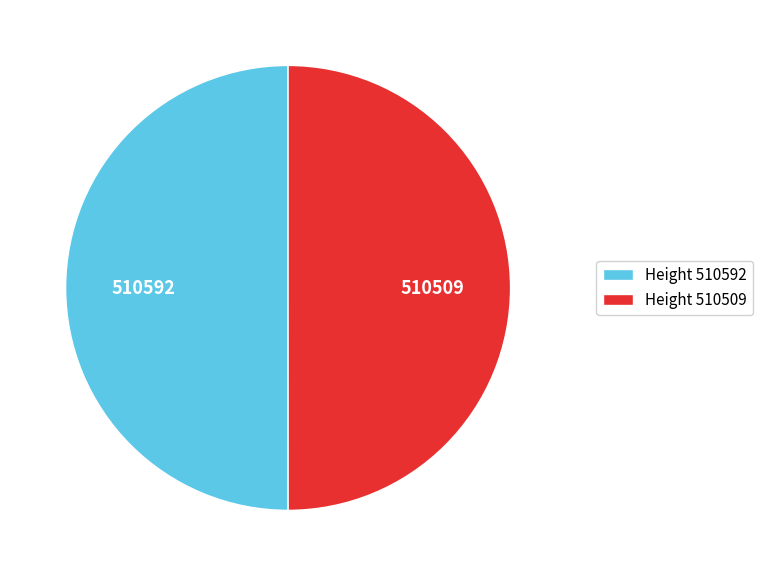

Count the number of slices in the pie.

2